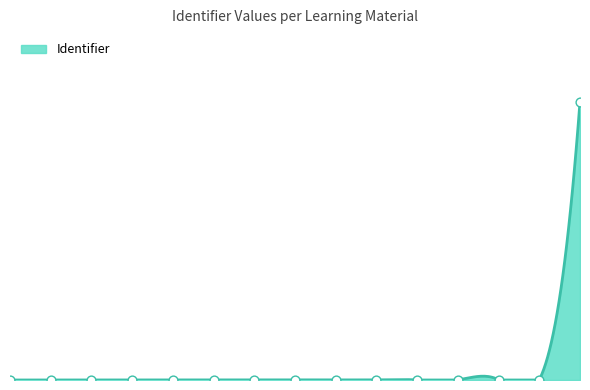

What is the change in value from Hobbies and interests to Step 7 - Evaluation?

+0.1